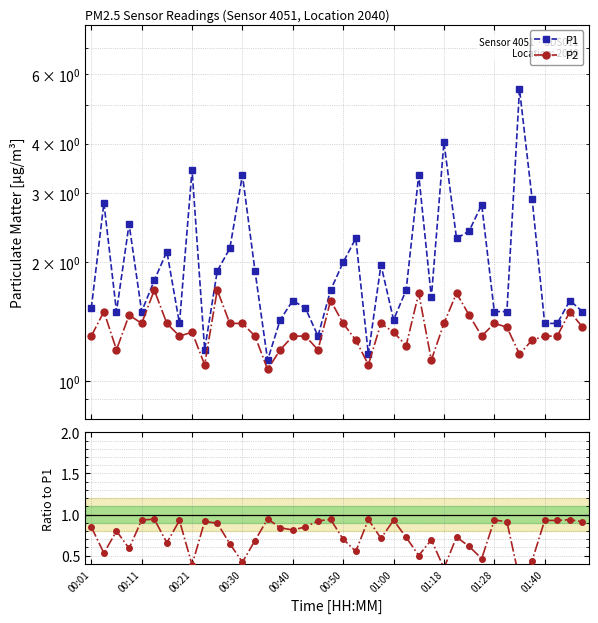

Does the chart have visible grid lines?

Yes